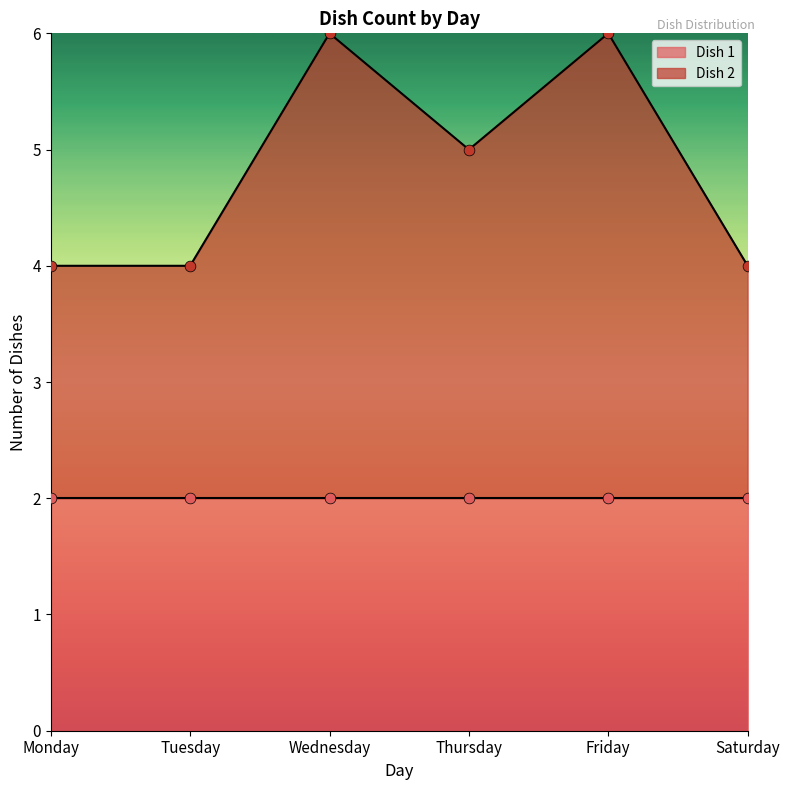

What is the ratio of the value at Tuesday to the value at Wednesday?

0.7